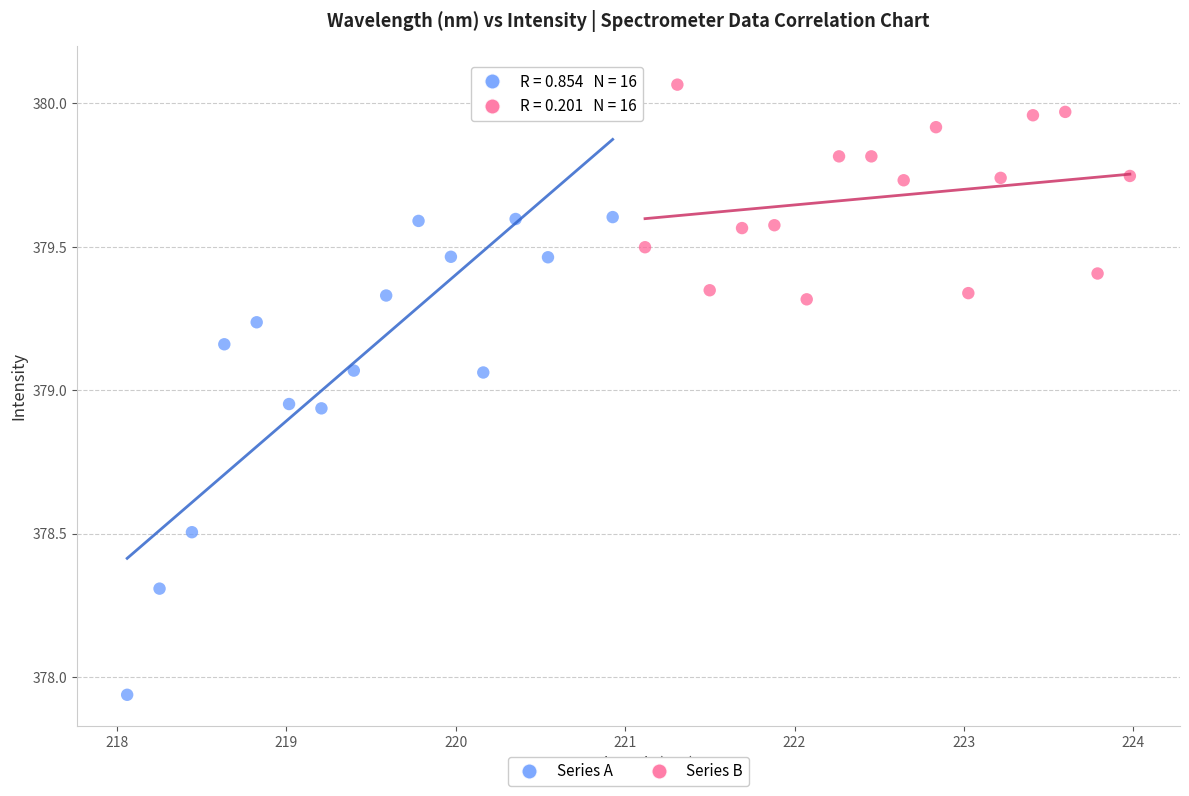

Which series contains the lowest Y value?

Series A